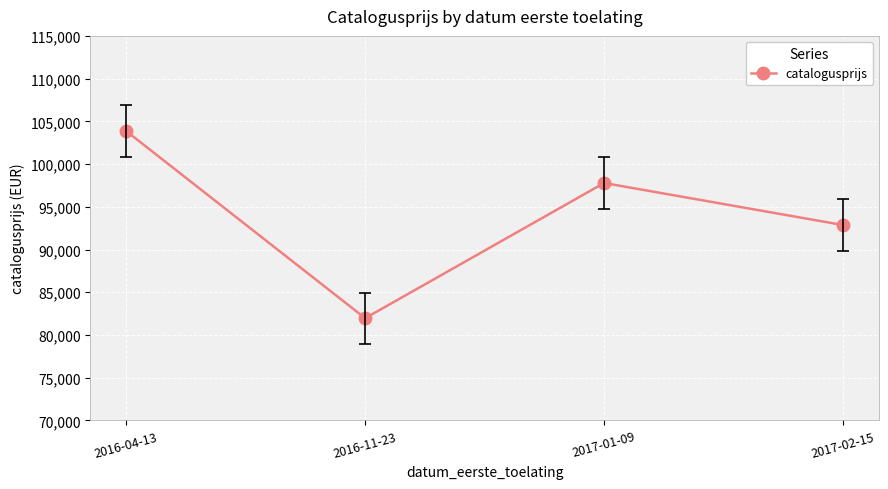

Reading left to right, extract all data points from this chart.

103859	81961	97783	92864